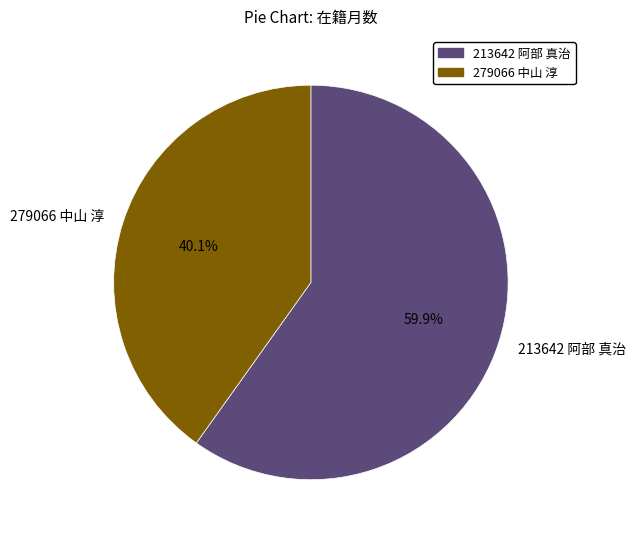

To the nearest percent, what percentage of the pie is 213642 阿部 真治?

60%